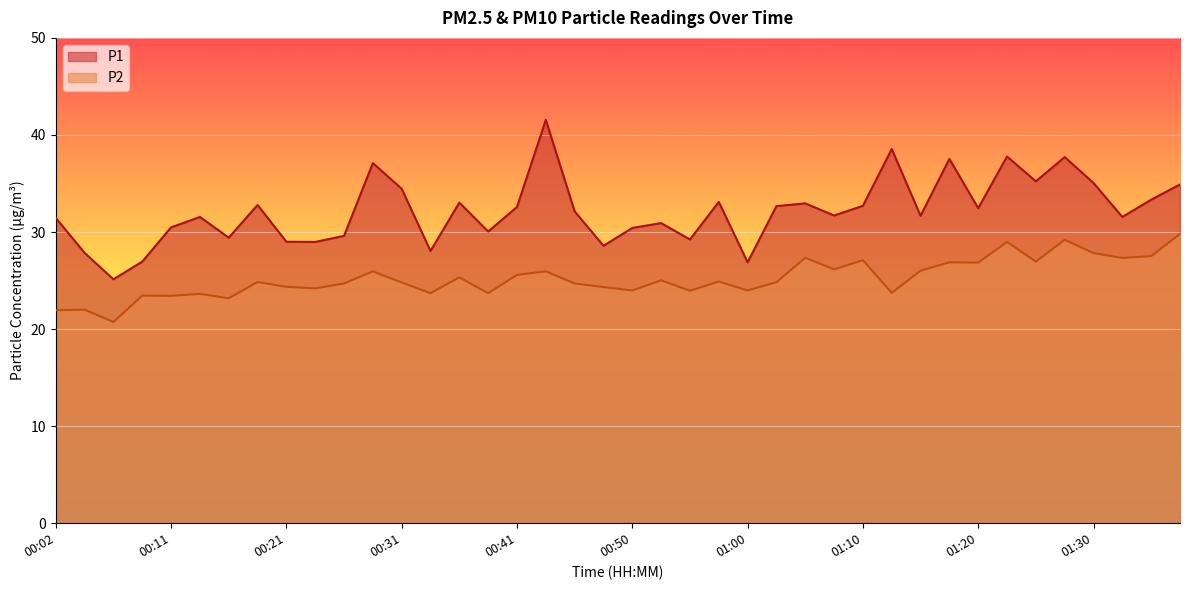

Rank the series at 00:21 from lowest to highest value.

P2, P1